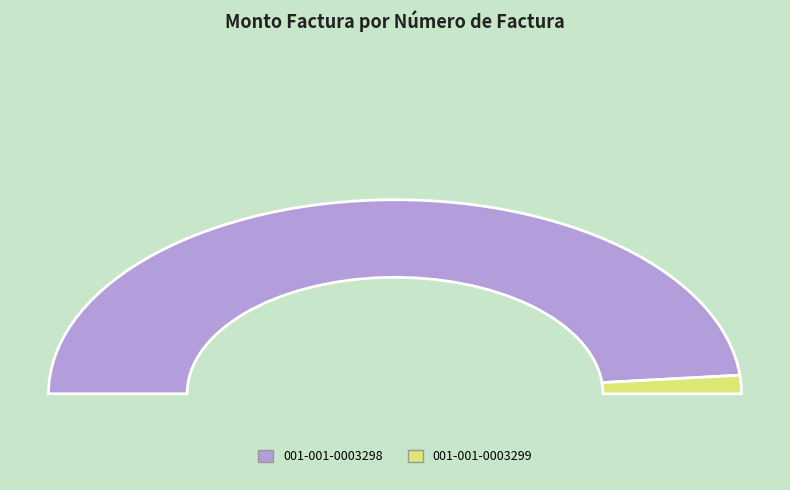

True or false: 001-001-0003299 accounts for 1% of the total.

False